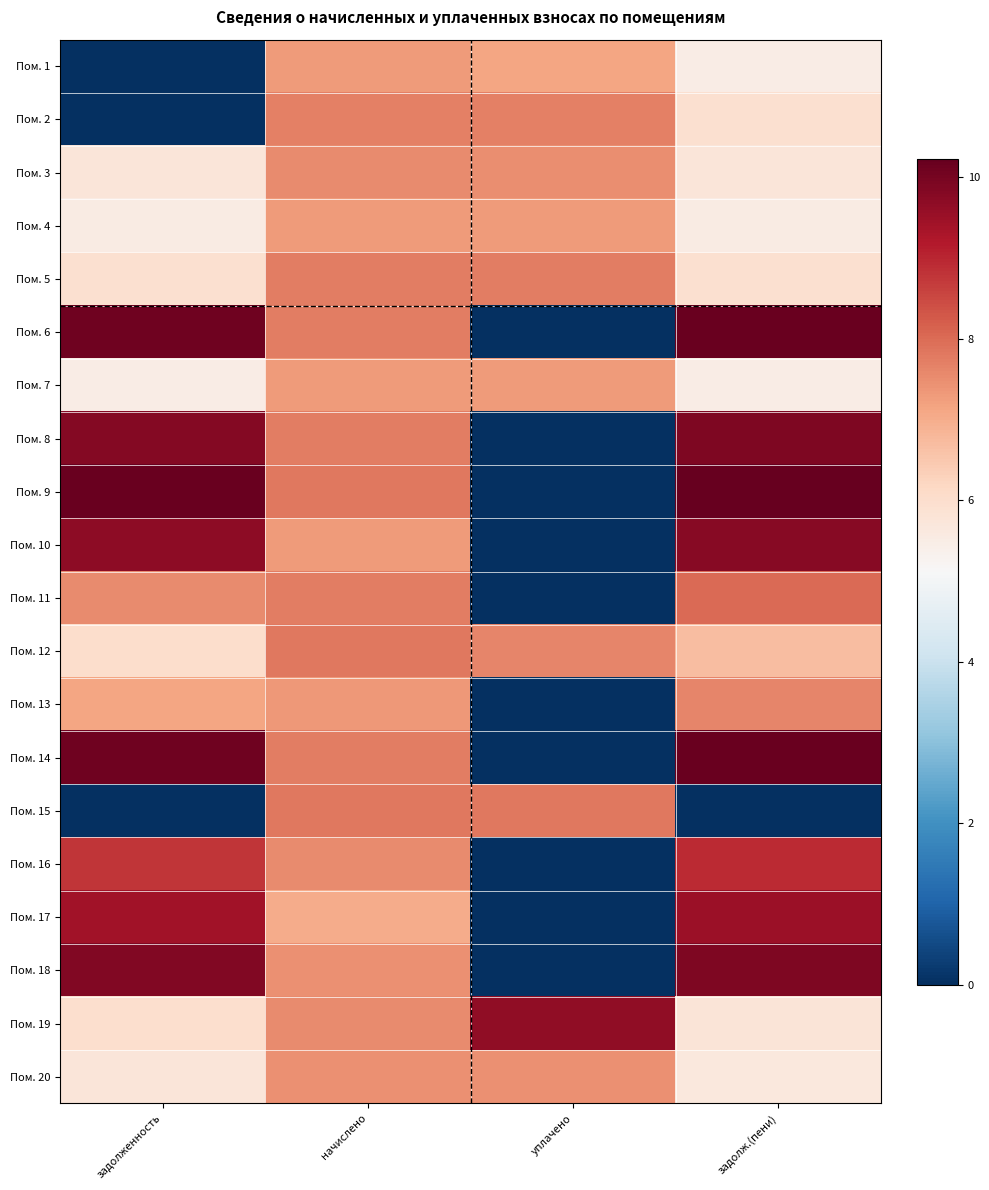

At уплачено, list the series in order from smallest to largest.

Пом. 6, Пом. 8, Пом. 9, Пом. 10, Пом. 11, Пом. 13, Пом. 14, Пом. 16, Пом. 17, Пом. 18, Пом. 1, Пом. 7, Пом. 4, Пом. 20, Пом. 3, Пом. 12, Пом. 2, Пом. 5, Пом. 15, Пом. 19